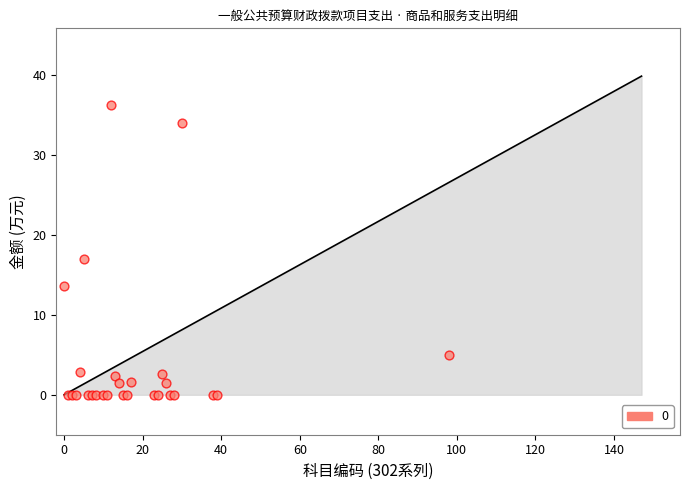

What Y value in the scatter plot is closest to 18?

17.0